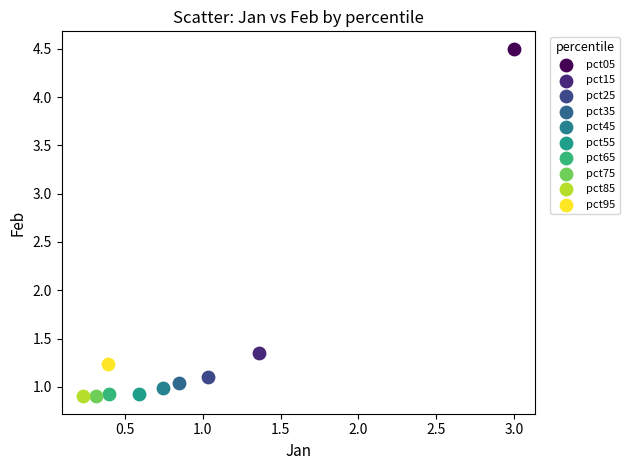

What are all the series names shown in the legend?

pct05, pct15, pct25, pct35, pct45, pct55, pct65, pct75, pct85, pct95